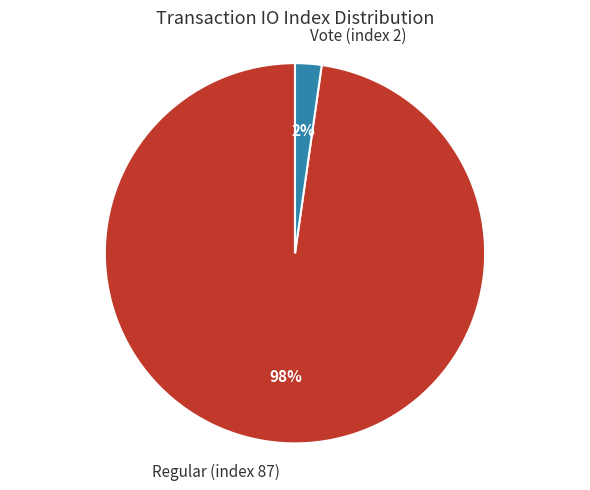

Which category has the smallest portion of the pie?

Vote (index 2)